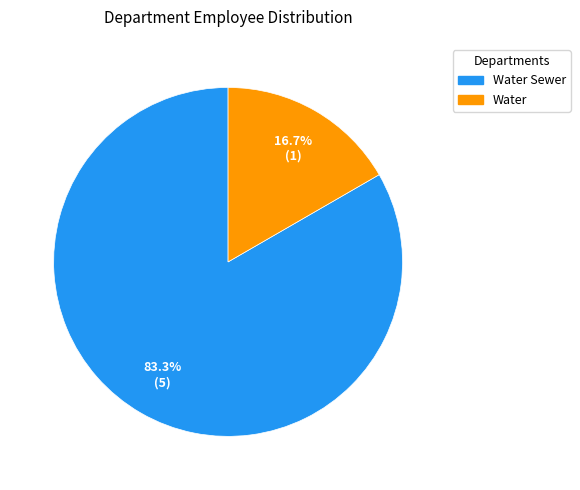

Is it true that Water is 17% of the pie?

True